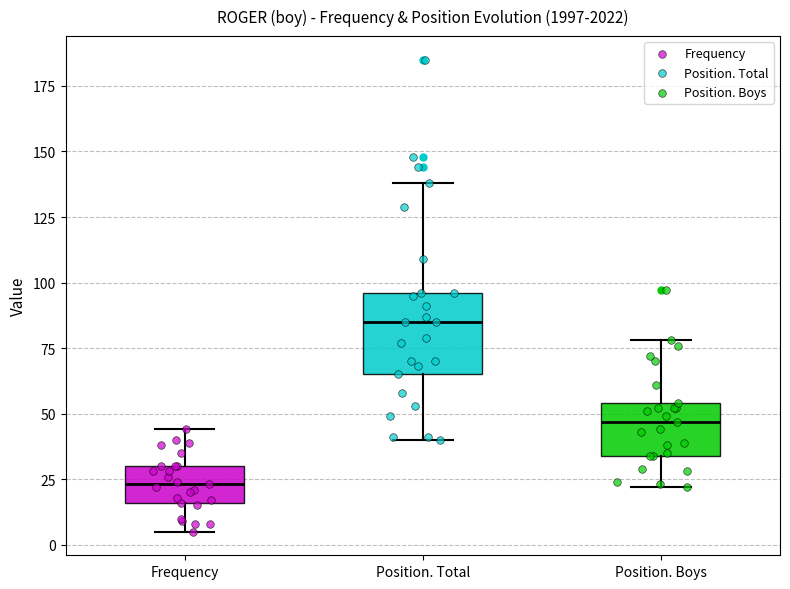

Where is the lower edge of the box for Frequency on the y-axis? The values are not printed on the chart, so give them approximately, as read against the axis.

15